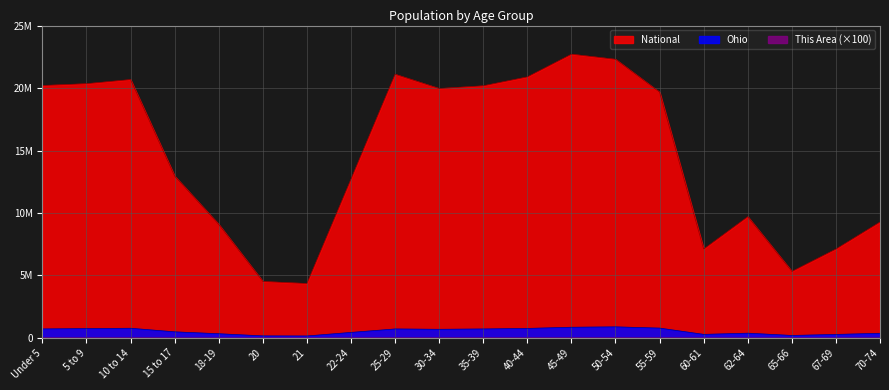

True or false: This Area and Ohio cross at least once.

False